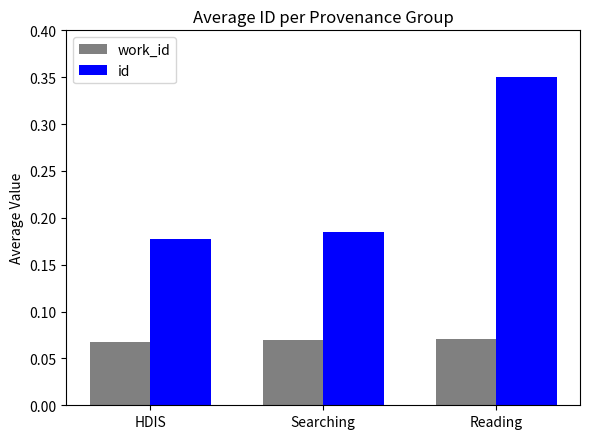

At Reading, list the series in order from smallest to largest.

work_id, id